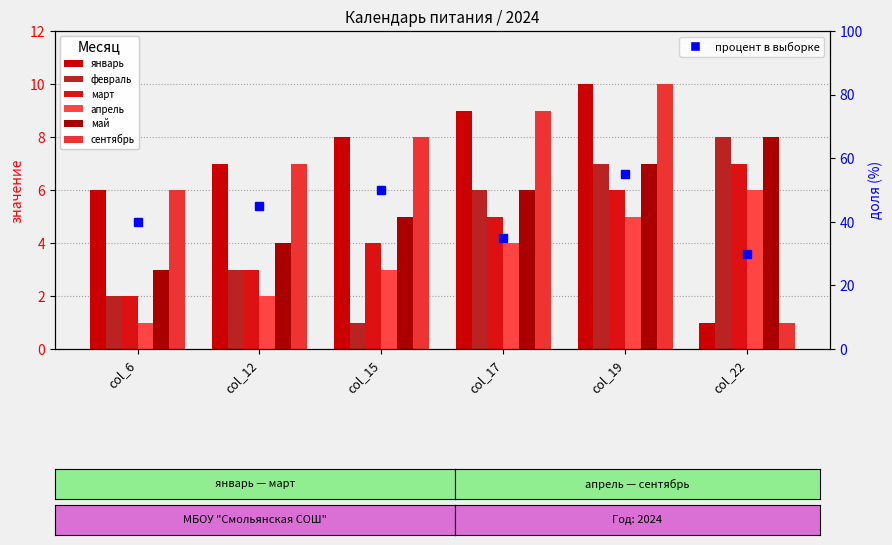

Rank the series by their maximum value, from highest to lowest.

январь, сентябрь, февраль, май, март, апрель